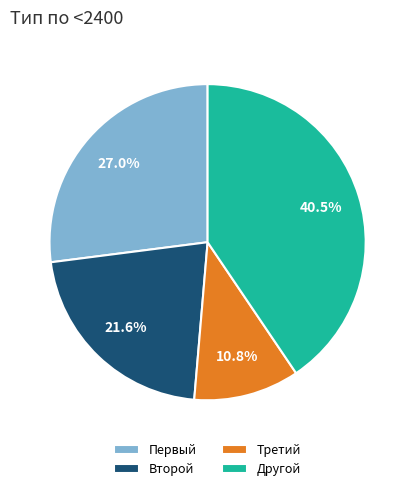

To the nearest percent, what portion does Третий represent?

11%